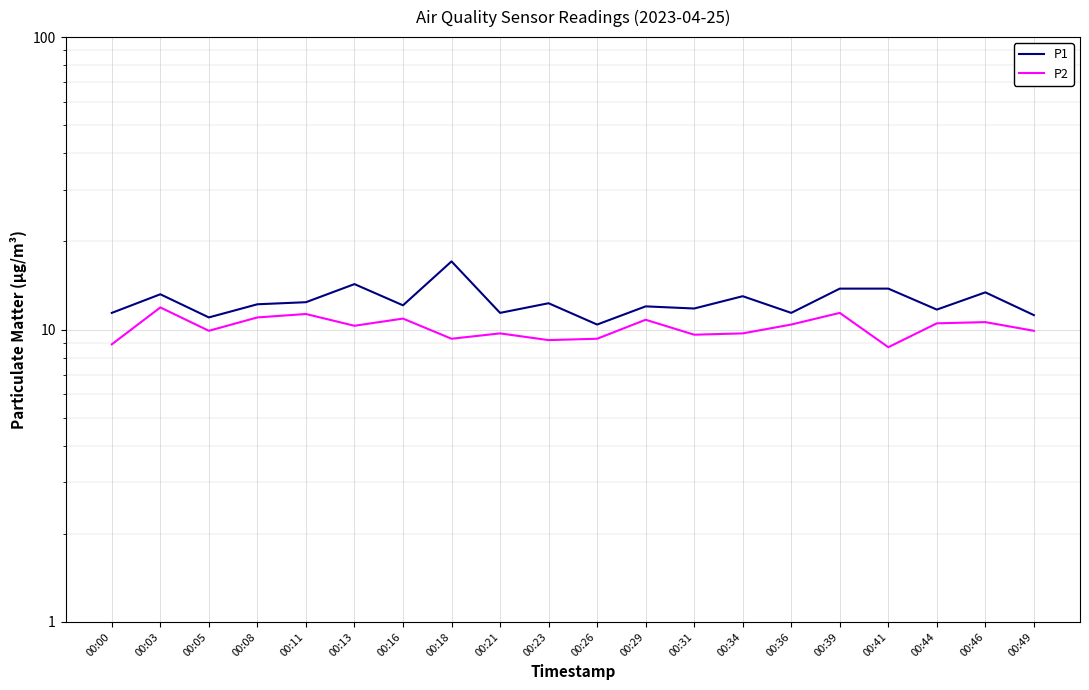

Reading right to left, transcribe all the data shown in this chart.

P1: 11.2	13.4	11.7	13.8	13.8	11.4	13.0	11.8	12.0	10.4	12.3	11.4	17.1	12.1	14.3	12.4	12.2	11.0	13.2	11.4
P2: 9.9	10.6	10.5	8.7	11.4	10.4	9.7	9.6	10.8	9.3	9.2	9.7	9.3	10.9	10.3	11.3	11.0	9.9	11.9	8.9